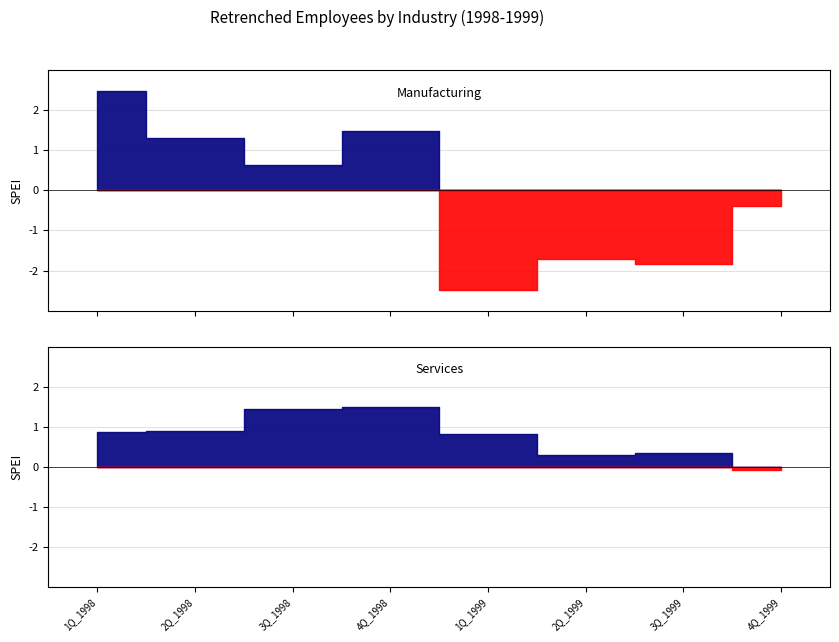

Which series changed the most between 1Q_1998 and 1Q_1999?

Manufacturing